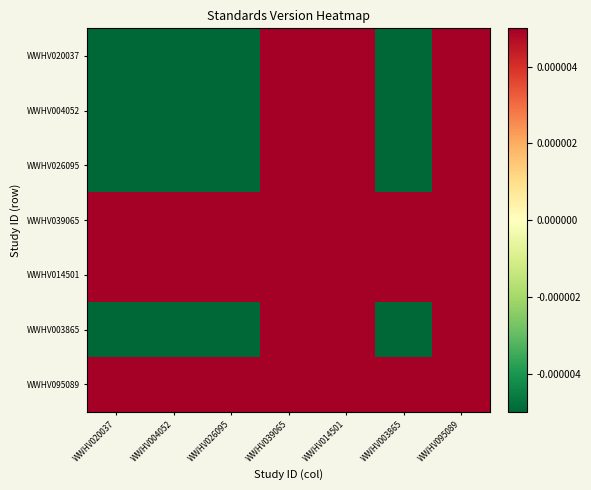

Reading right to left, list all the values displayed in this chart.

WWHV020037: WWHV095089=0.4	WWHV003865=-0.9	WWHV014501=0.4	WWHV039065=0.4	WWHV026095=-0.9	WWHV004052=-0.9	WWHV020037=-0.9
WWHV004052: WWHV095089=0.4	WWHV003865=-0.9	WWHV014501=0.4	WWHV039065=0.4	WWHV026095=-0.9	WWHV004052=-0.9	WWHV020037=-0.9
WWHV026095: WWHV095089=0.4	WWHV003865=-0.9	WWHV014501=0.4	WWHV039065=0.4	WWHV026095=-0.9	WWHV004052=-0.9	WWHV020037=-0.9
WWHV039065: WWHV095089=0.4	WWHV003865=0.4	WWHV014501=0.4	WWHV039065=0.4	WWHV026095=0.4	WWHV004052=0.4	WWHV020037=0.4
WWHV014501: WWHV095089=0.4	WWHV003865=0.4	WWHV014501=0.4	WWHV039065=0.4	WWHV026095=0.4	WWHV004052=0.4	WWHV020037=0.4
WWHV003865: WWHV095089=0.4	WWHV003865=-0.9	WWHV014501=0.4	WWHV039065=0.4	WWHV026095=-0.9	WWHV004052=-0.9	WWHV020037=-0.9
WWHV095089: WWHV095089=0.4	WWHV003865=0.4	WWHV014501=0.4	WWHV039065=0.4	WWHV026095=0.4	WWHV004052=0.4	WWHV020037=0.4